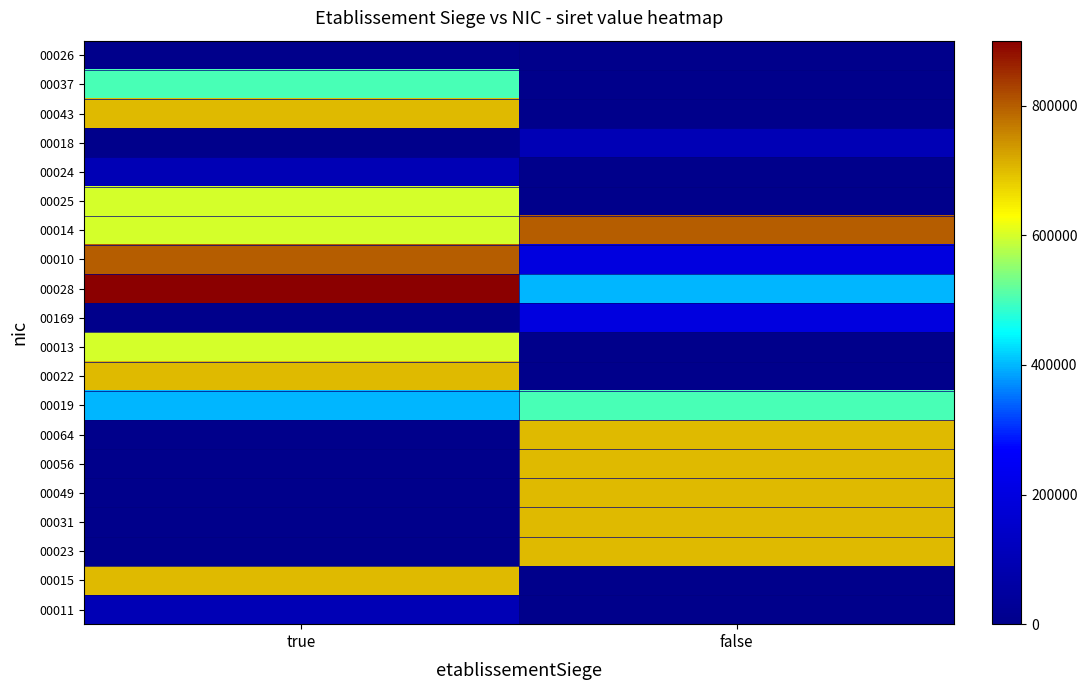

Reading left to right, transcribe all the data shown in this chart.

00011: true=100011	false=0
00015: true=700015	false=0
00023: true=0	false=700023
00031: true=0	false=700031
00049: true=0	false=700049
00056: true=0	false=700056
00064: true=0	false=700064
00019: true=400019	false=500019
00022: true=700022	false=0
00013: true=600013	false=0
00169: true=0	false=200169
00028: true=900028	false=400028
00010: true=800010	false=200010
00014: true=600014	false=800014
00025: true=600025	false=0
00024: true=100024	false=0
00018: true=0	false=100018
00043: true=700043	false=0
00037: true=500037	false=0
00026: true=26	false=0